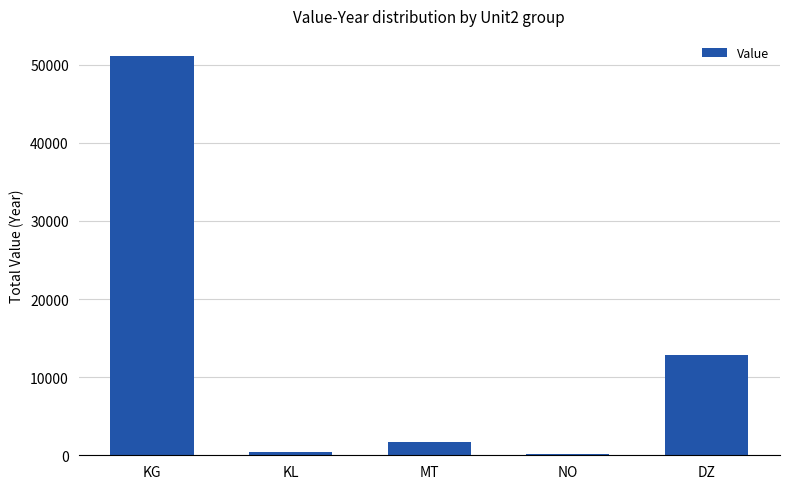

Where does the data first go above 1729?

KG